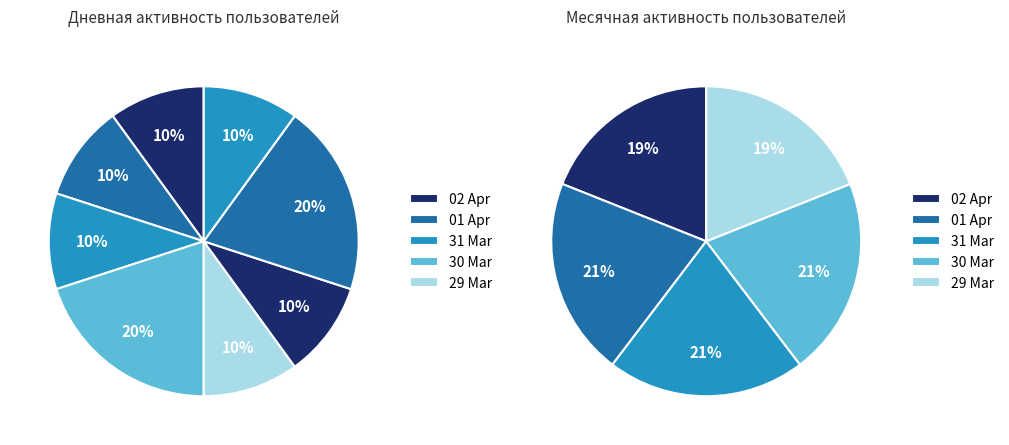

Combined, do 2021-03-28 and 2021-04-02 account for over 50%?

No